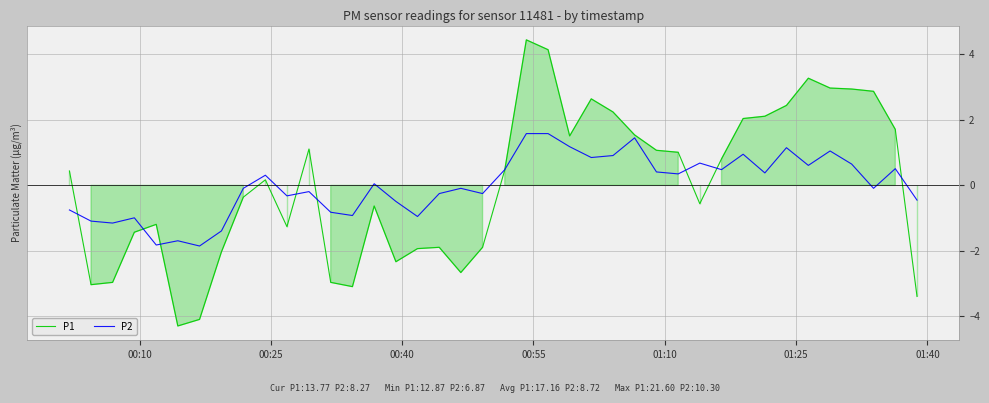

What is the minimum value for P1?

-4.3